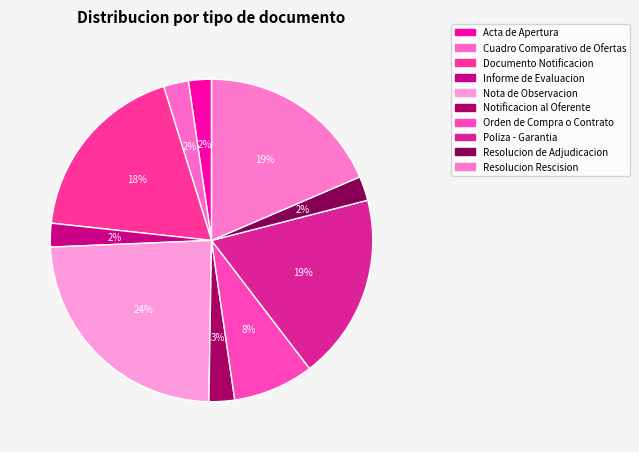

Does any single category account for the majority?

No